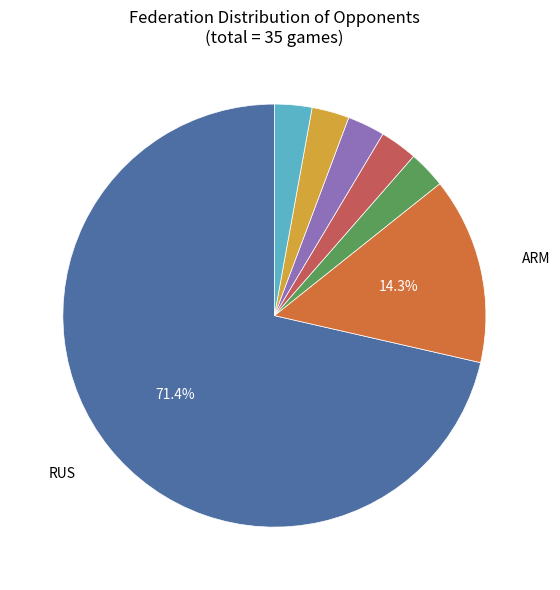

Is there a majority slice in this chart?

Yes